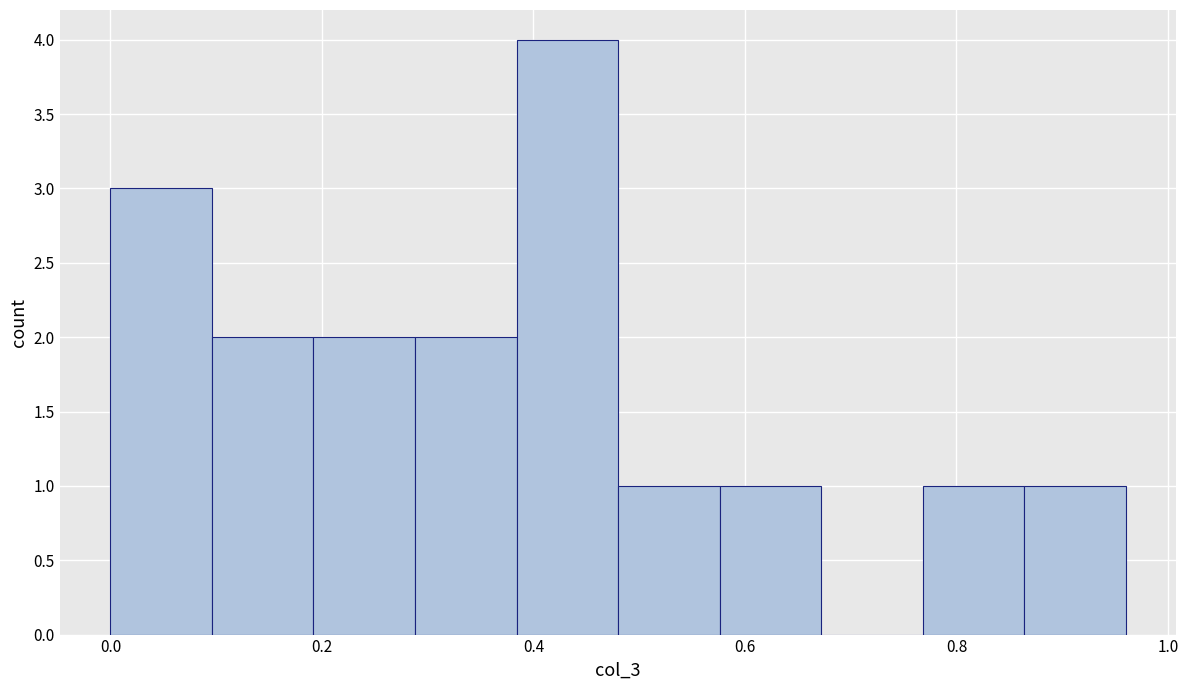

Reading left to right, list every bar in this chart as the range it spans on the x-axis followed by its height. Neither the bar edges nor the heights are printed on the chart, so give them approximately, as read against the axes.

0.000 to 0.096: 3
0.096 to 0.192: 2
0.192 to 0.288: 2
0.288 to 0.384: 2
0.384 to 0.480: 4
0.480 to 0.576: 1
0.576 to 0.672: 1
0.672 to 0.768: 0
0.768 to 0.864: 1
0.864 to 0.960: 1